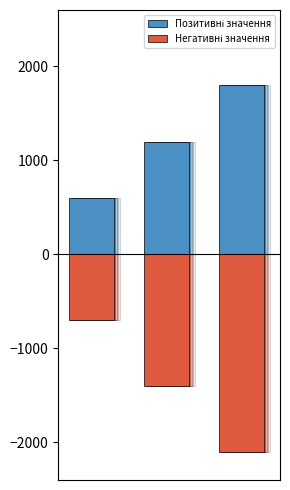

Rank the series at 0 from highest to lowest value.

Позитивні значення, Негативні значення